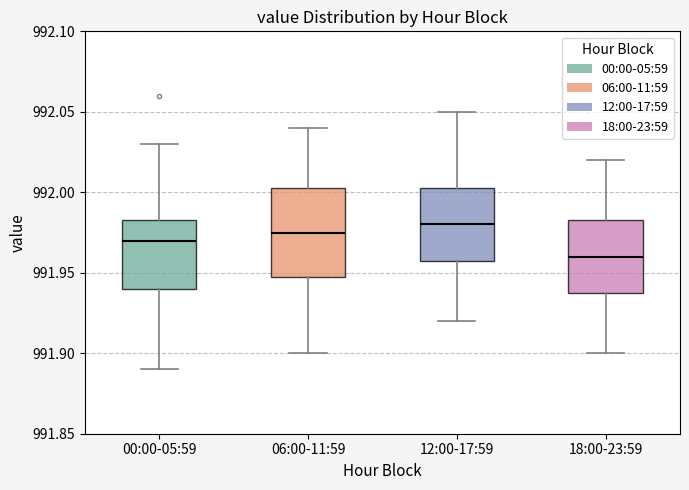

Reading left to right, read every box against the y-axis: the position of its median line, the range the box covers, and the ends of its whiskers. The values are not printed on the chart, so give them approximately, as read against the axis.

00:00-05:59: median 991.970, box 991.940 to 991.985, whiskers 991.890 to 992.030
06:00-11:59: median 991.975, box 991.950 to 992.005, whiskers 991.900 to 992.040
12:00-17:59: median 991.980, box 991.960 to 992.005, whiskers 991.920 to 992.050
18:00-23:59: median 991.960, box 991.940 to 991.985, whiskers 991.900 to 992.020